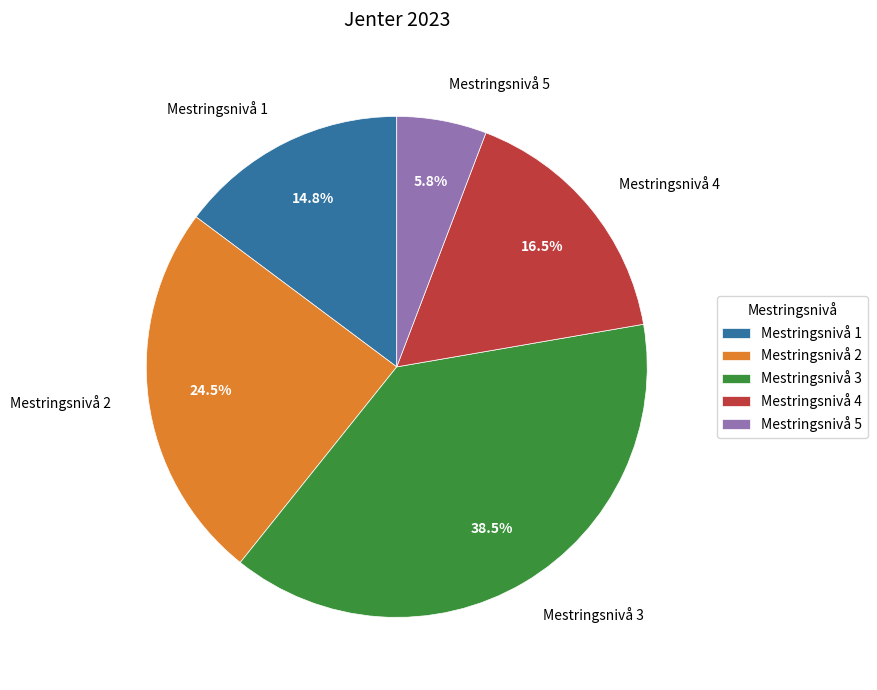

Between Mestringsnivå 5 and Mestringsnivå 4, which is larger?

Mestringsnivå 4